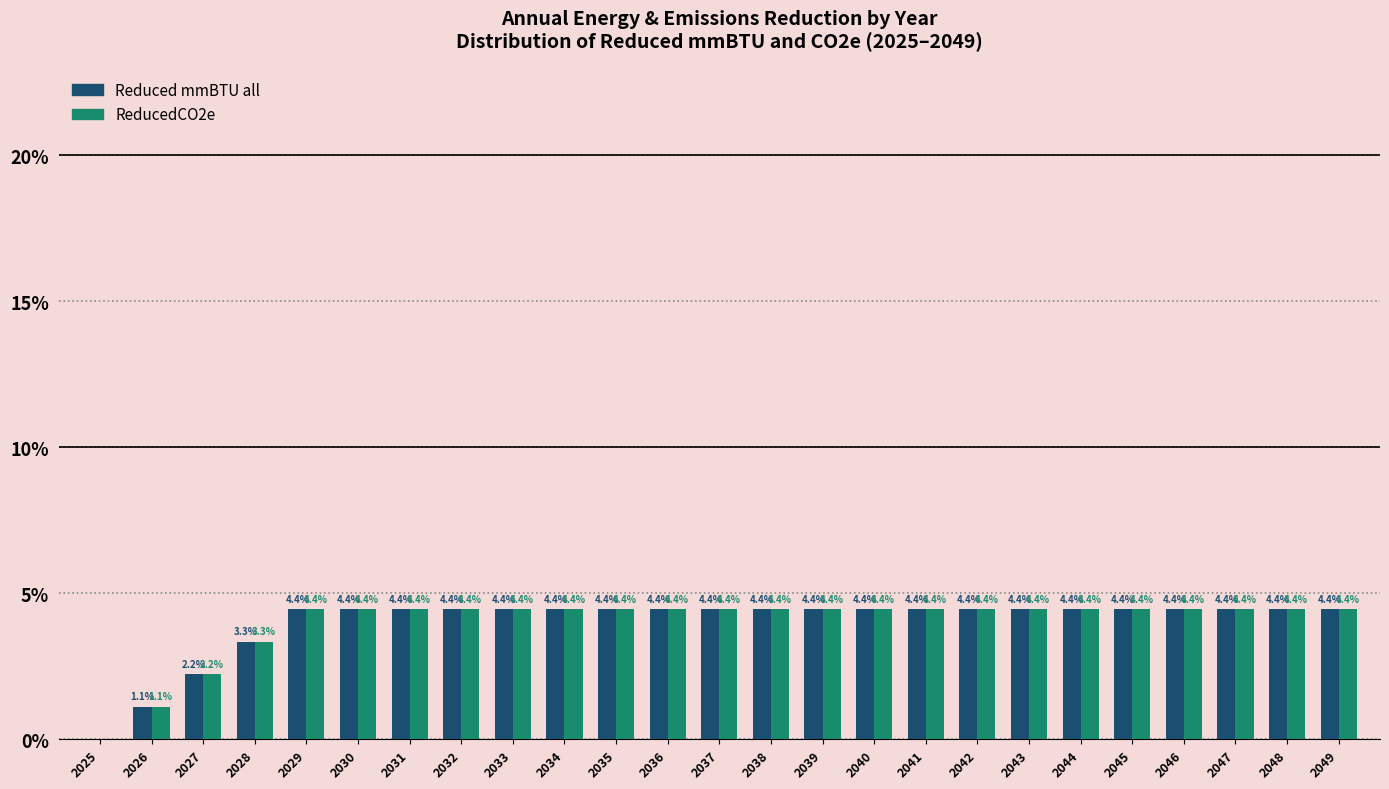

Reading left to right, extract all data points from this chart.

Reduced mmBTU all: 2025=0.0	2026=1.1	2027=2.2	2028=3.3	2029=4.4	2030=4.4	2031=4.4	2032=4.4	2033=4.4	2034=4.4	2035=4.4	2036=4.4	2037=4.4	2038=4.4	2039=4.4	2040=4.4	2041=4.4	2042=4.4	2043=4.4	2044=4.4	2045=4.4	2046=4.4	2047=4.4	2048=4.4	2049=4.4
ReducedCO2e: 2025=0.0	2026=1.1	2027=2.2	2028=3.3	2029=4.4	2030=4.4	2031=4.4	2032=4.4	2033=4.4	2034=4.4	2035=4.4	2036=4.4	2037=4.4	2038=4.4	2039=4.4	2040=4.4	2041=4.4	2042=4.4	2043=4.4	2044=4.4	2045=4.4	2046=4.4	2047=4.4	2048=4.4	2049=4.4